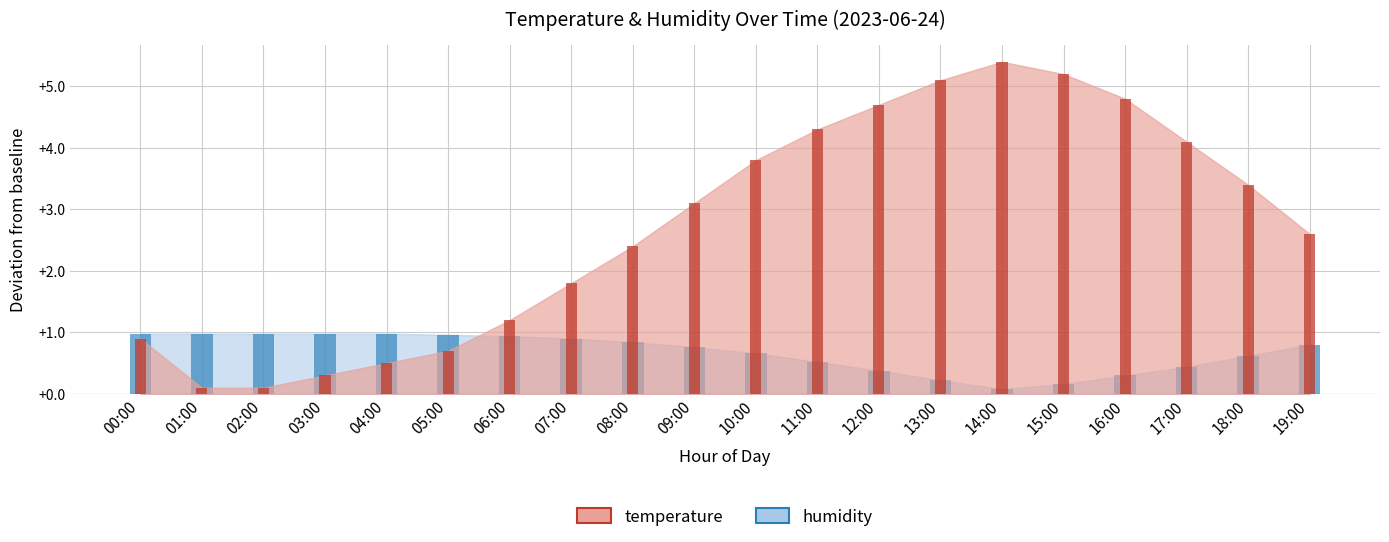

Where is humidity nearest to the value 0?

14:00